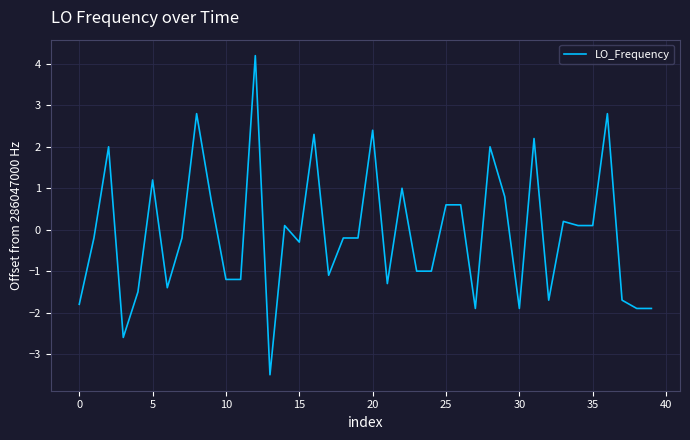

How many lines are shown in the chart?

1